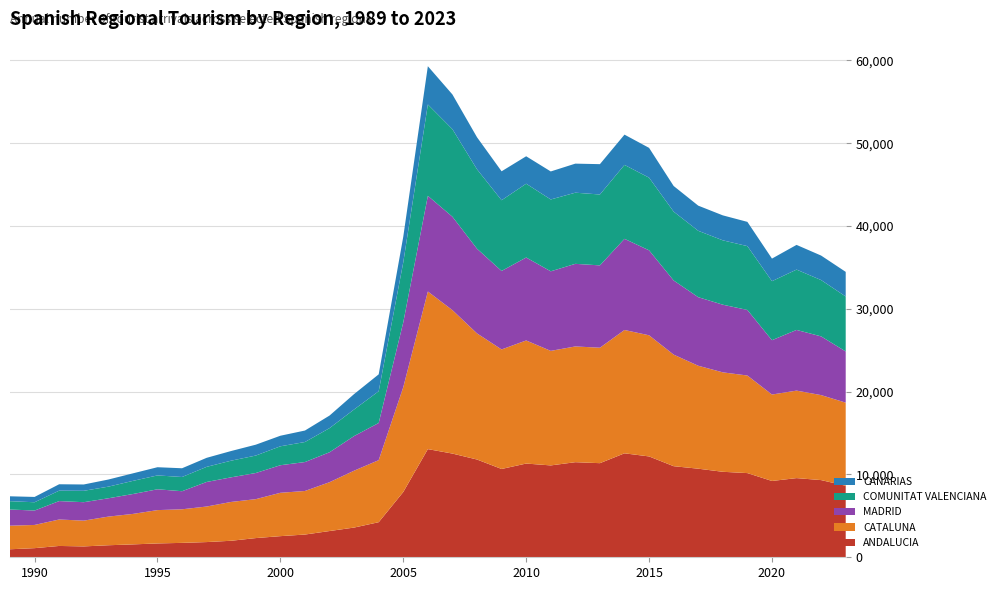

Reading right to left, extract all data points from this chart.

ANDALUCIA: 8637	9322	9562	9216	10168	10325	10699	11001	12180	12556	11366	11485	11095	11320	10665	11807	12525	13063	7885	4237	3590	3170	2746	2552	2319	1995	1836	1740	1672	1556	1453	1312	1368	1102	967
CATALUNA: 10040	10264	10568	10439	11785	12010	12434	13475	14630	14896	13944	13979	13834	14866	14437	15232	17325	19035	12660	7494	6870	5898	5262	5236	4702	4690	4294	4056	4025	3681	3458	3114	3195	2803	2848
MADRID: 6184	7093	7329	6563	7917	8171	8281	8957	10264	11009	9945	9976	9609	10019	9480	10226	11280	11555	7832	4490	4182	3616	3494	3329	3157	2973	2966	2183	2515	2403	2214	2227	2224	1741	1953
COMUNITAT VALENCIANA: 6636	6801	7287	7128	7710	7774	8017	8312	8774	8929	8560	8594	8677	8913	8540	9591	10573	11034	7247	3833	3211	2913	2419	2287	2108	2012	1826	1717	1674	1586	1404	1375	1259	999	1008
CANARIAS: 2973	2959	2983	2729	2929	3015	3038	3097	3599	3656	3665	3509	3384	3314	3495	3873	4192	4621	3097	2040	1860	1519	1387	1275	1313	1167	1089	1056	991	910	860	764	773	643	589